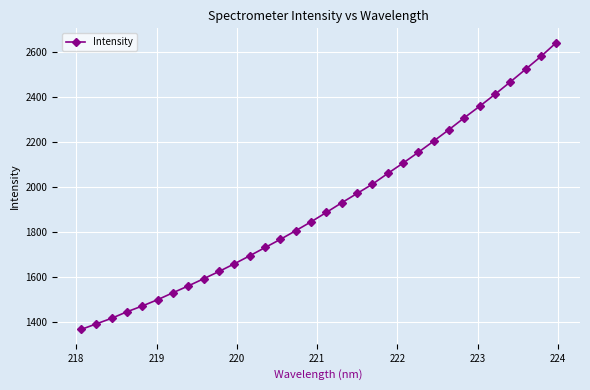

What is the greatest value displayed?

2642.6